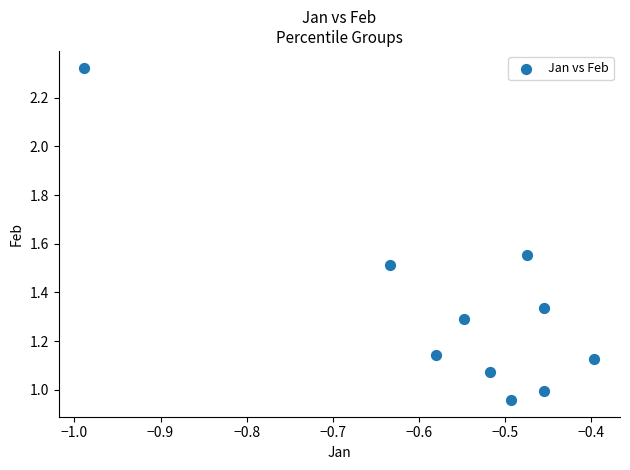

What is the range of Y values (max minus min)?

1.4